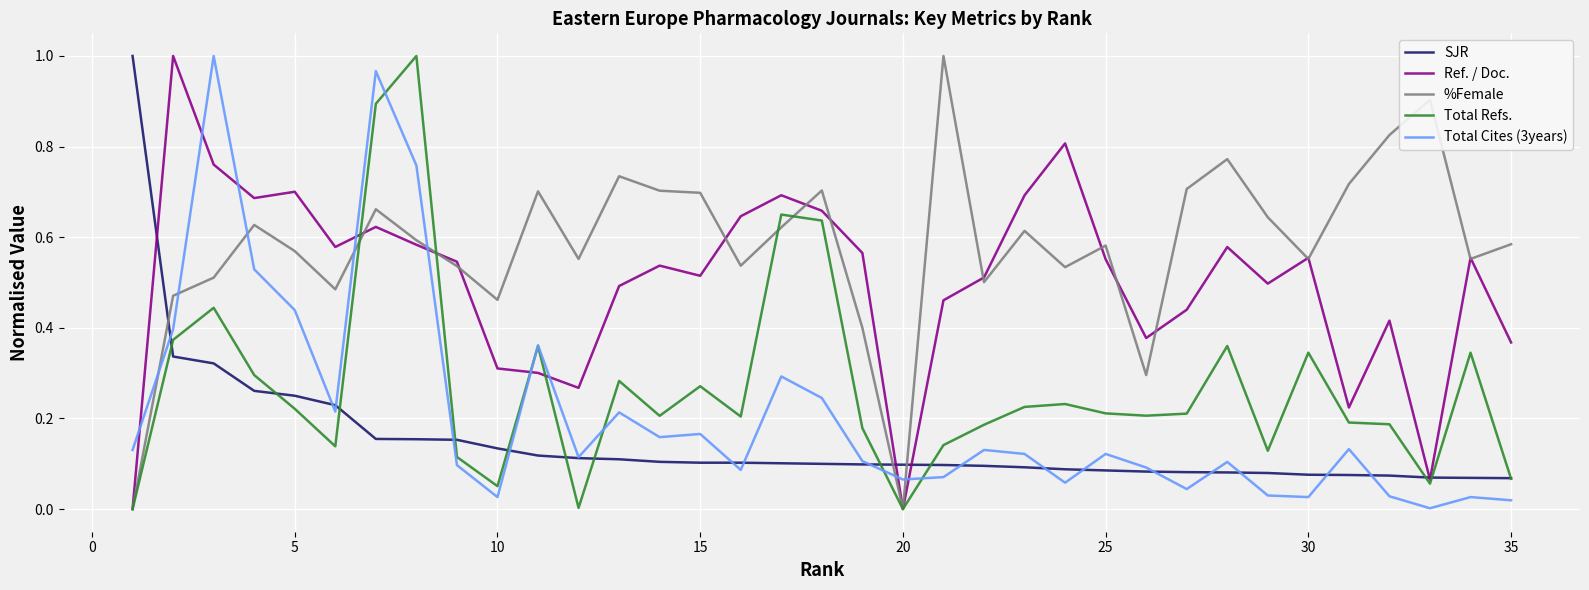

What is the sum of all Total Cites (3years) values?

7.4